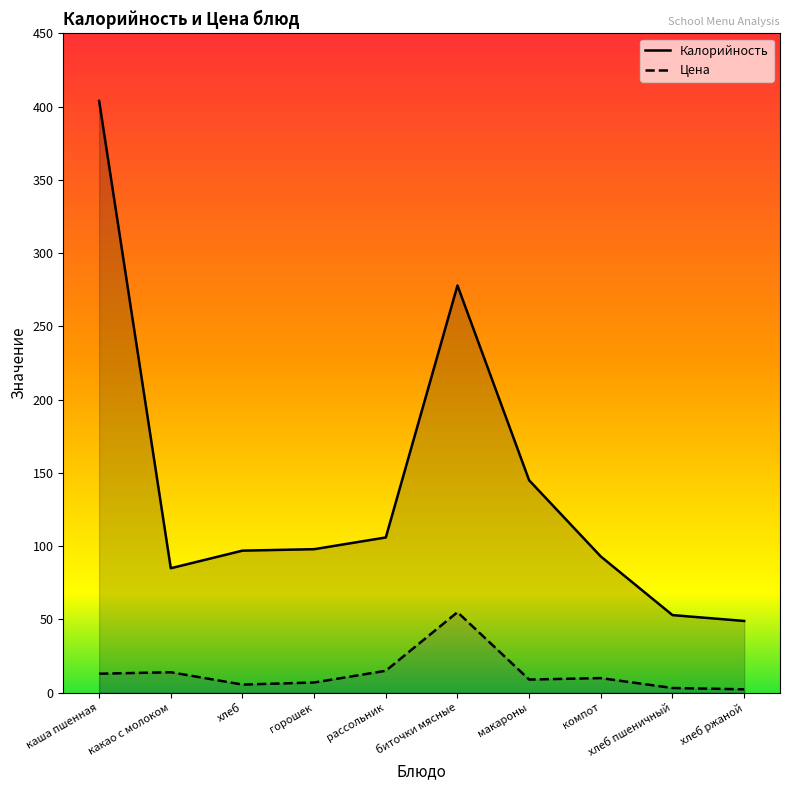

The value of Цена at макароны is 9.0. True or false?

True